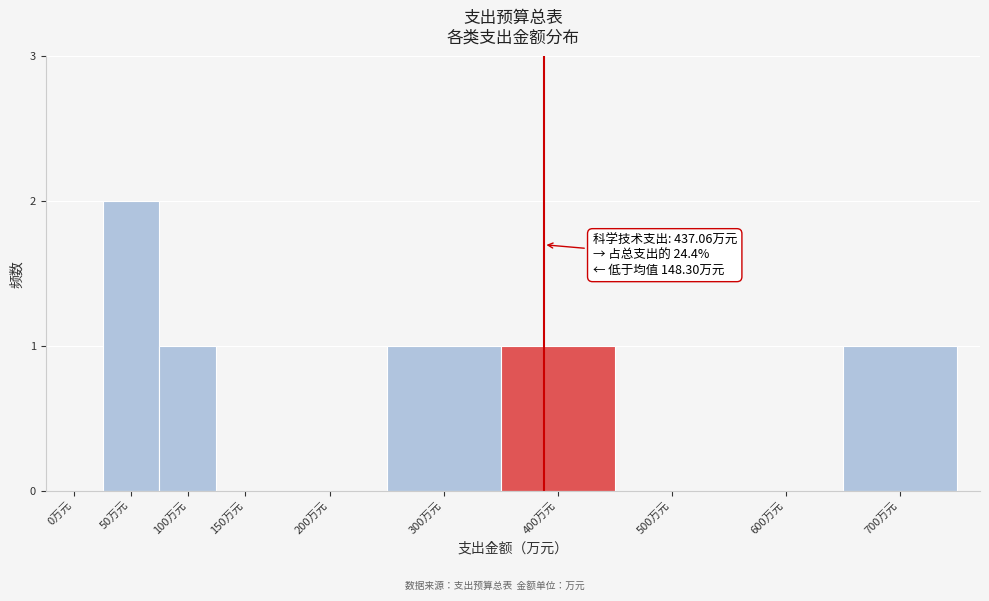

Reading left to right, what are all the values shown in this chart?

0万元=0	50万元=2	100万元=1	150万元=0	200万元=0	300万元=1	400万元=1	500万元=0	600万元=0	700万元=1